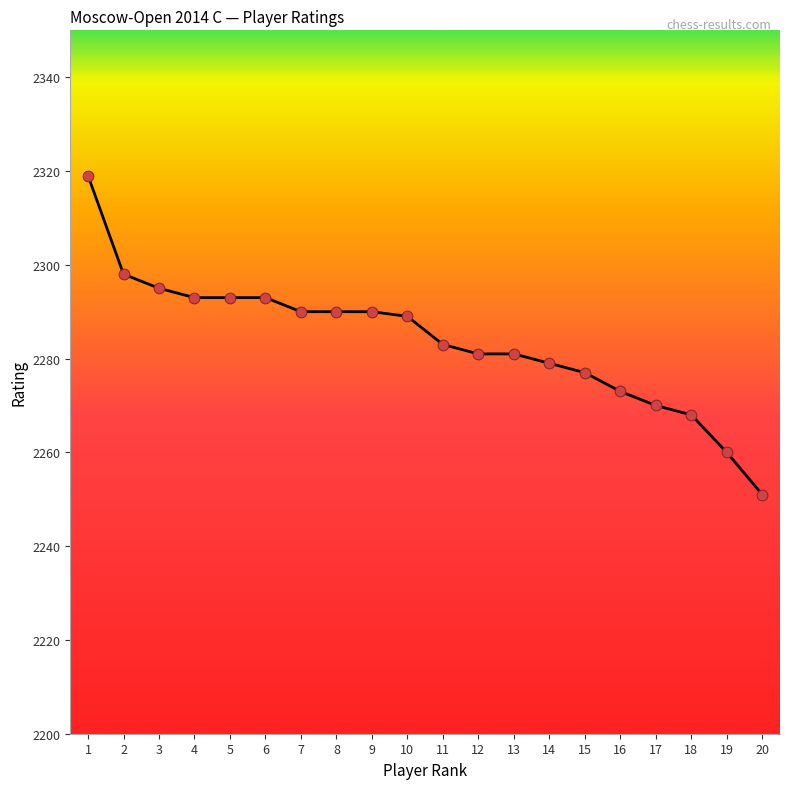

What is the change in value from 1 to 3?

-24